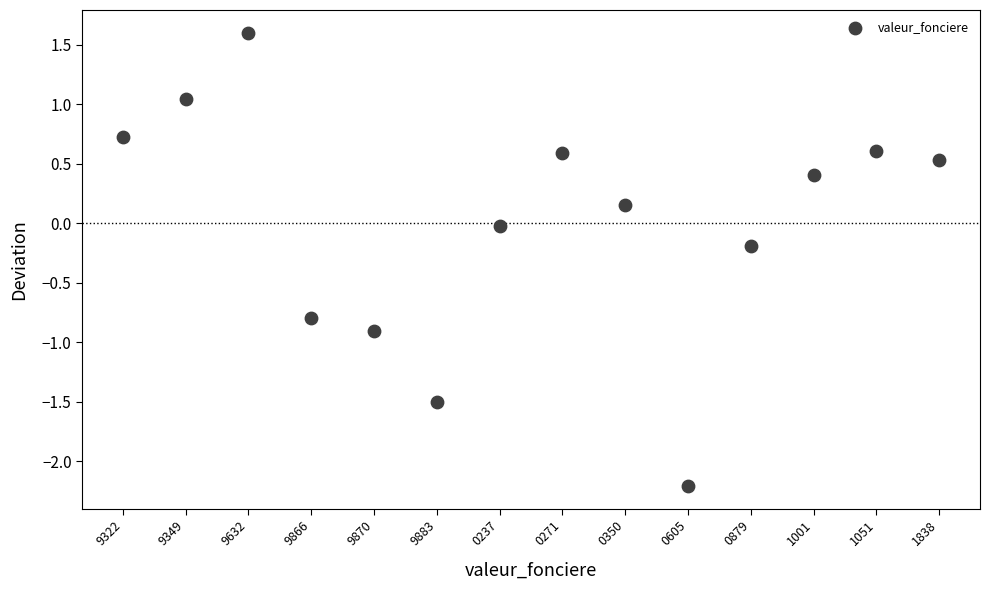

What is the range of Y values (max minus min)?

3.8